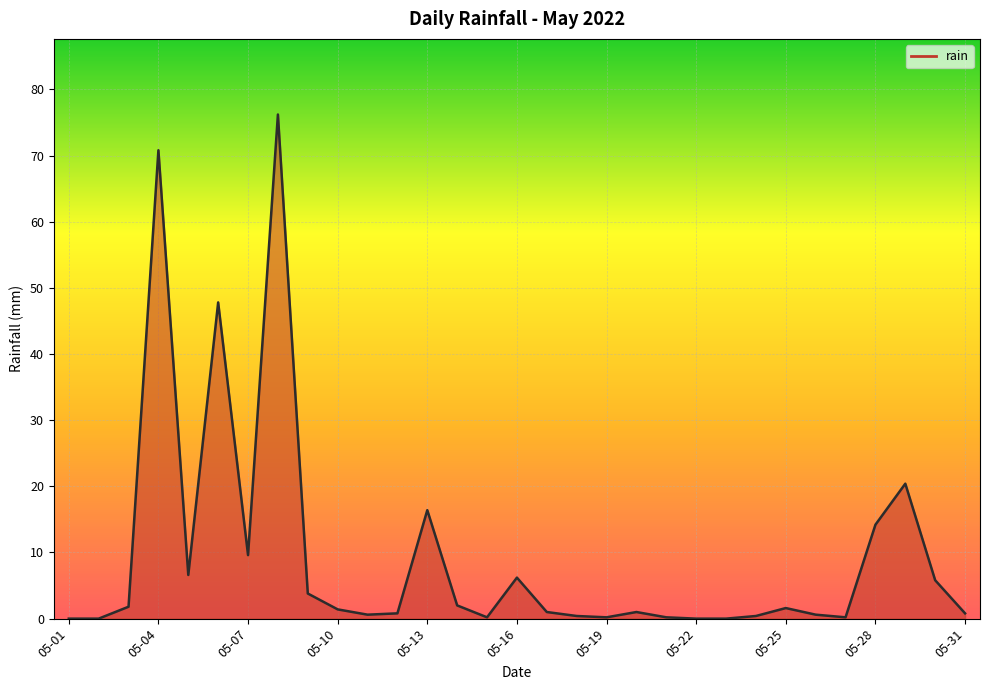

What is the difference between the maximum and minimum values?

76.2